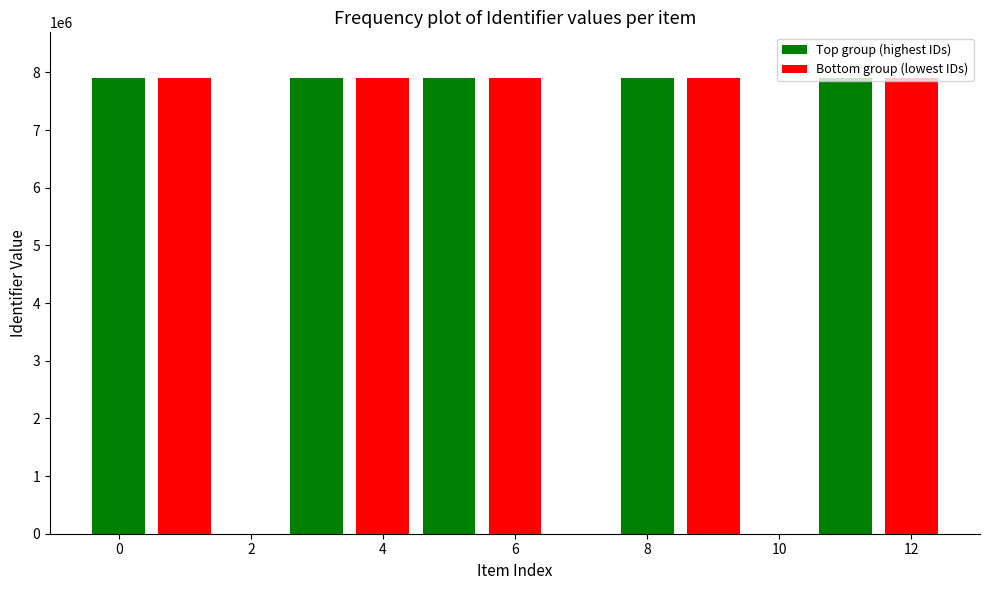

What is the total value across all series at 0?

15811169